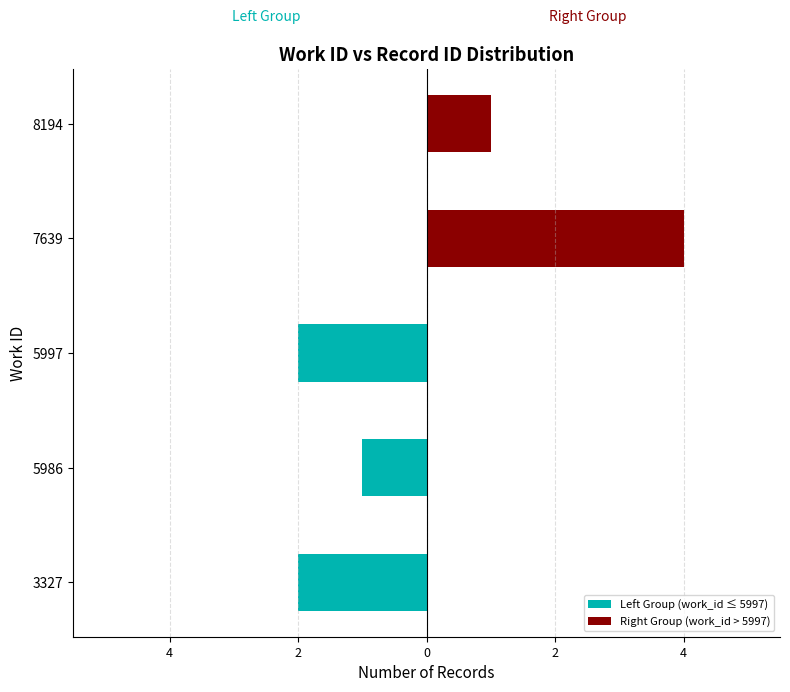

How many groups of bars are there?

5